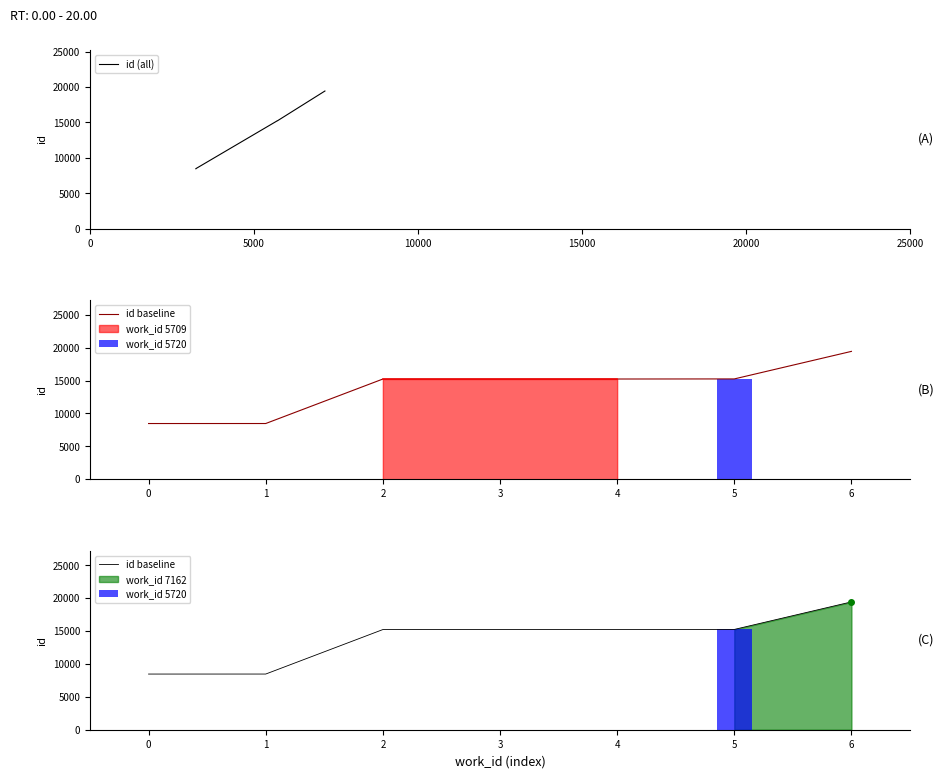

What is the sum of all id baseline values?

97329